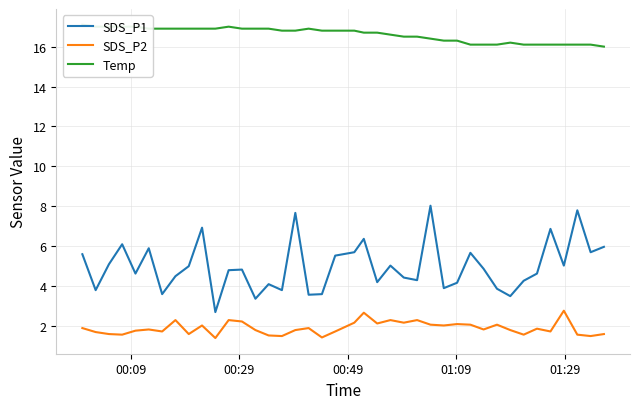

What is the difference between the maximum and second lowest values in the Temp series?

1.0